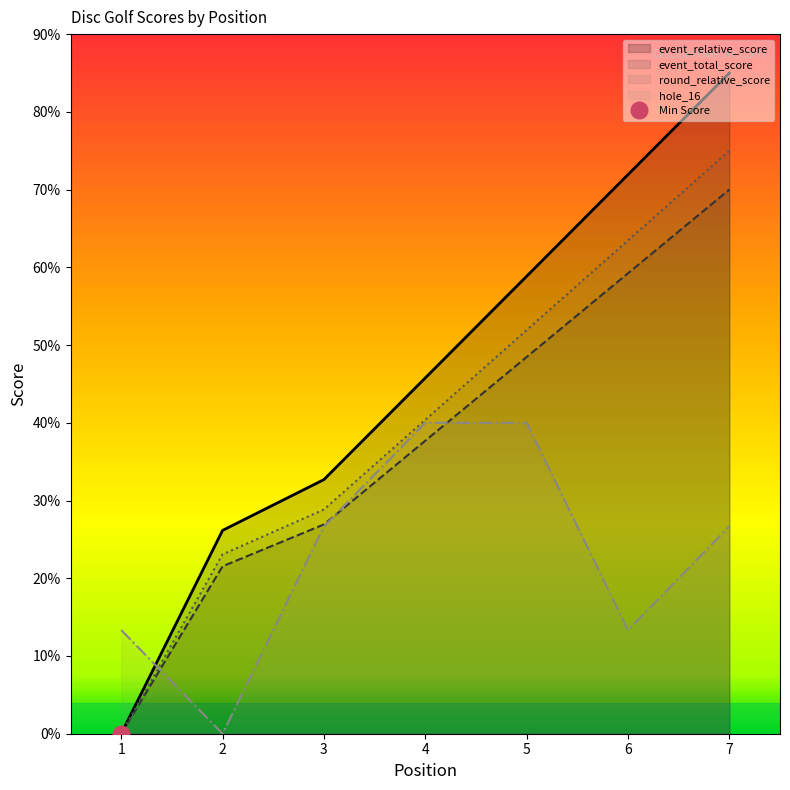

Is the value of hole_16 at 3 greater than the value of event_relative_score at 5?

No